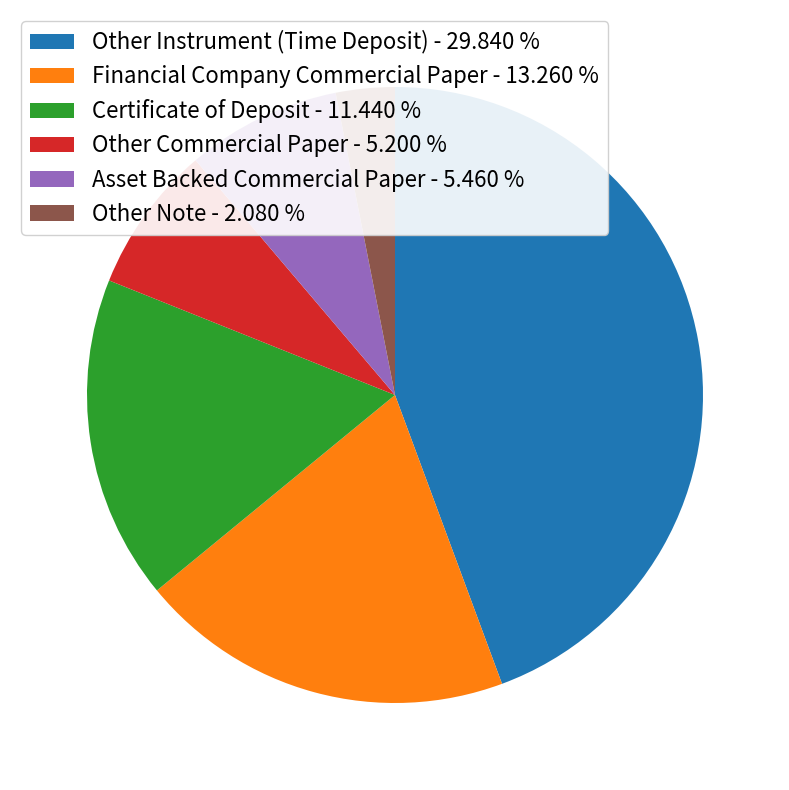

How many slices are in this pie chart?

6